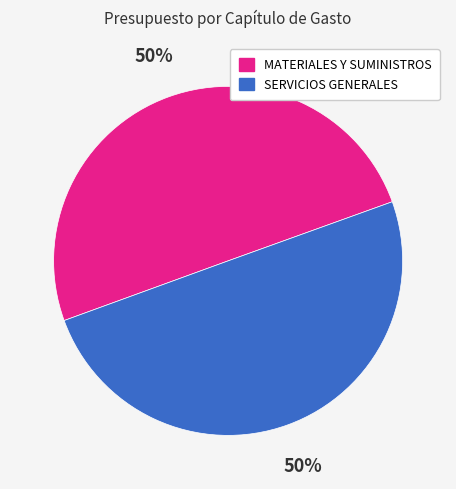

What is the ratio of the value at MATERIALES Y SUMINISTROS to the value at SERVICIOS GENERALES?

1.0